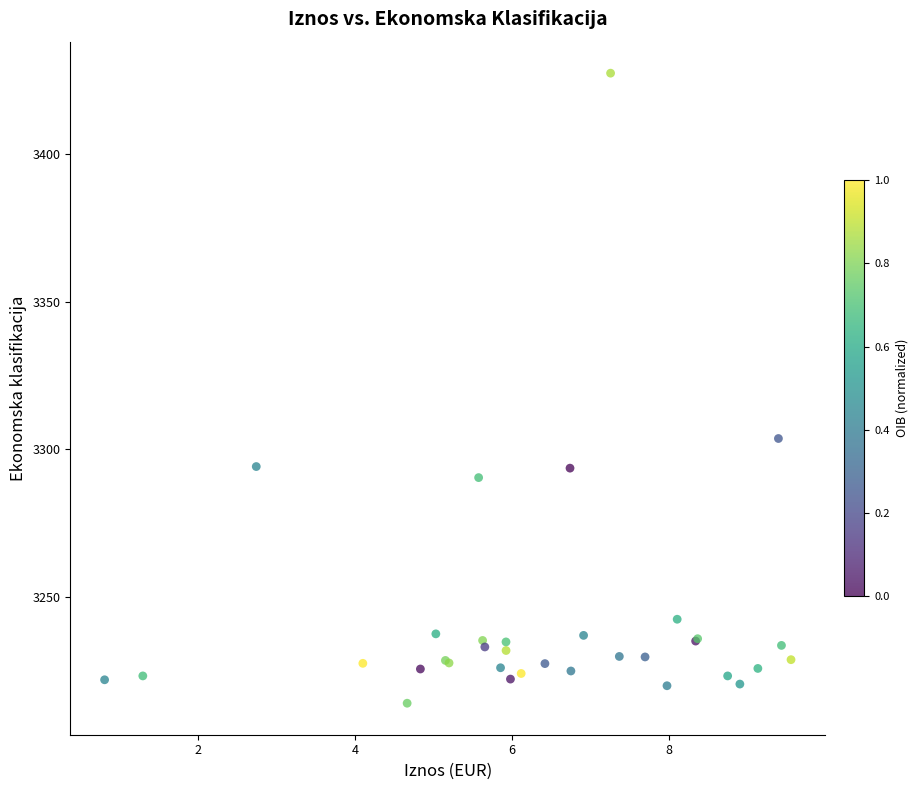

What Y value in the scatter plot is closest to 3320?

3303.7